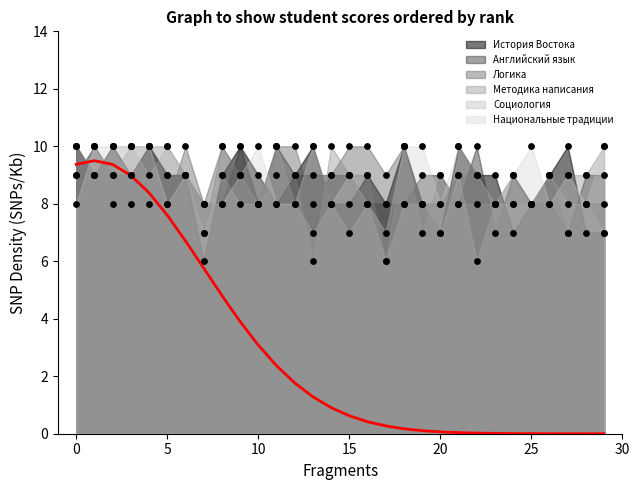

Is the value of История Востока at 16 greater than the value of Логика at 10?

No